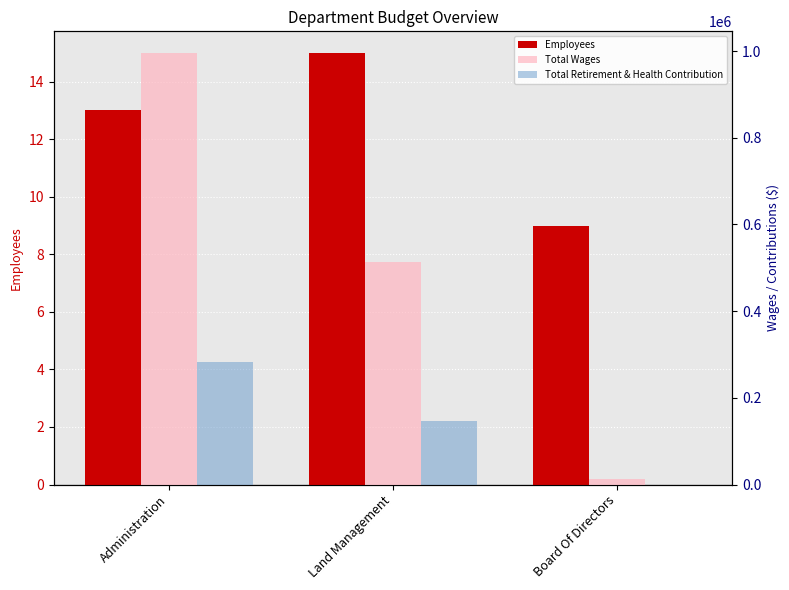

List the labels in order of Total Retirement & Health Contribution value, largest first.

Administration, Land Management, Board Of Directors